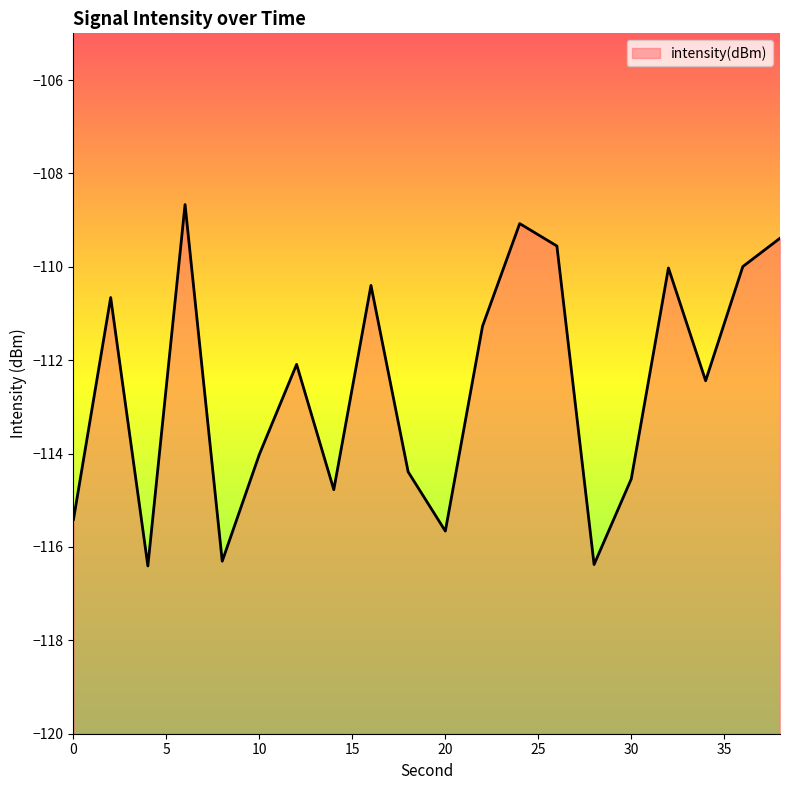

What is the value of the 20th point from the left?

-109.4